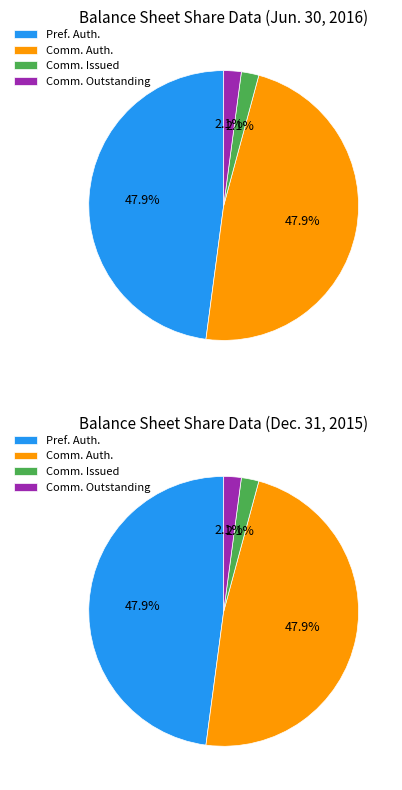

What is the largest slice in the pie chart?

Preferred Stock, Shares Authorized